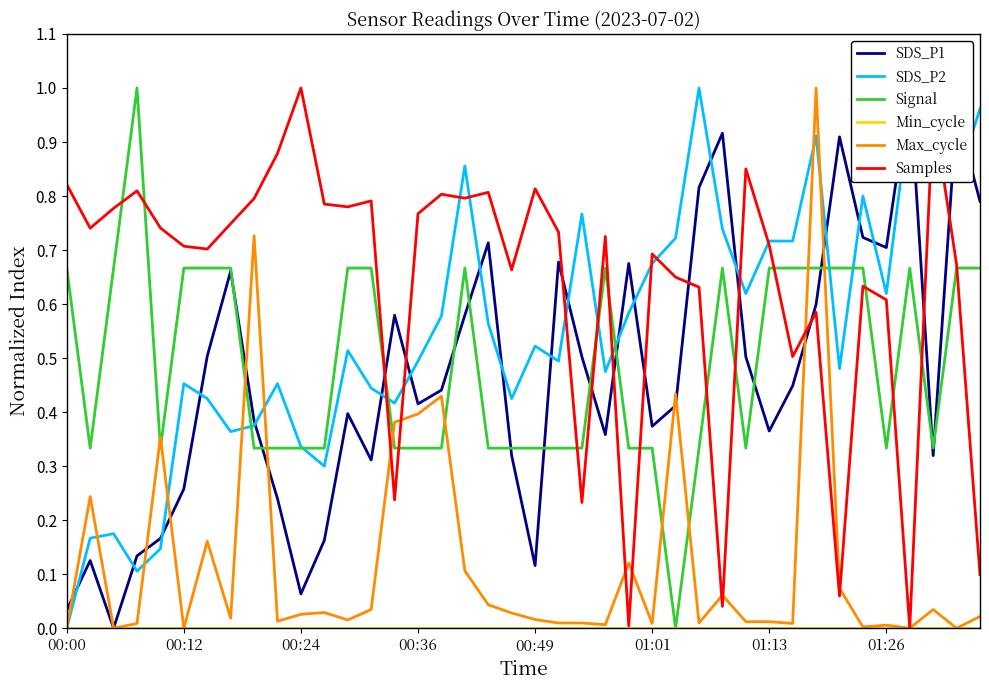

Reading right to left, extract all data points from this chart.

SDS_P1: 0.8	1.0	0.3	1.0	0.7	0.7	0.9	0.6	0.4	0.4	0.5	0.9	0.8	0.4	0.4	0.7	0.4	0.5	0.7	0.1	0.3	0.7	0.6	0.4	0.4	0.6	0.3	0.4	0.2	0.1	0.2	0.4	0.7	0.5	0.3	0.2	0.1	0.0	0.1	0.0
SDS_P2: 1.0	0.8	0.9	1.0	0.6	0.8	0.5	0.9	0.7	0.7	0.6	0.7	1.0	0.7	0.7	0.6	0.5	0.8	0.5	0.5	0.4	0.6	0.9	0.6	0.5	0.4	0.4	0.5	0.3	0.3	0.5	0.4	0.4	0.4	0.5	0.1	0.1	0.2	0.2	0.0
Signal: 0.7	0.7	0.3	0.7	0.3	0.7	0.7	0.7	0.7	0.7	0.3	0.7	0.3	0.0	0.3	0.3	0.7	0.3	0.3	0.3	0.3	0.3	0.7	0.3	0.3	0.3	0.7	0.7	0.3	0.3	0.3	0.3	0.7	0.7	0.7	0.3	1.0	0.7	0.3	0.7
Min_cycle: 0.0	0.0	0.0	0.0	0.0	0.0	0.0	0.0	0.0	0.0	0.0	0.0	0.0	0.0	0.0	0.0	0.0	0.0	0.0	0.0	0.0	0.0	0.0	0.0	0.0	0.0	0.0	0.0	0.0	0.0	0.0	0.0	0.0	0.0	0.0	0.0	0.0	0.0	0.0	0.0
Max_cycle: 0.0	0.0	0.0	0.0	0.0	0.0	0.1	1.0	0.0	0.0	0.0	0.1	0.0	0.4	0.0	0.1	0.0	0.0	0.0	0.0	0.0	0.0	0.1	0.4	0.4	0.4	0.0	0.0	0.0	0.0	0.0	0.7	0.0	0.2	0.0	0.4	0.0	0.0	0.2	0.0
Samples: 0.1	0.7	1.0	0.0	0.6	0.6	0.1	0.6	0.5	0.7	0.9	0.0	0.6	0.6	0.7	0.0	0.7	0.2	0.7	0.8	0.7	0.8	0.8	0.8	0.8	0.2	0.8	0.8	0.8	1.0	0.9	0.8	0.7	0.7	0.7	0.7	0.8	0.8	0.7	0.8